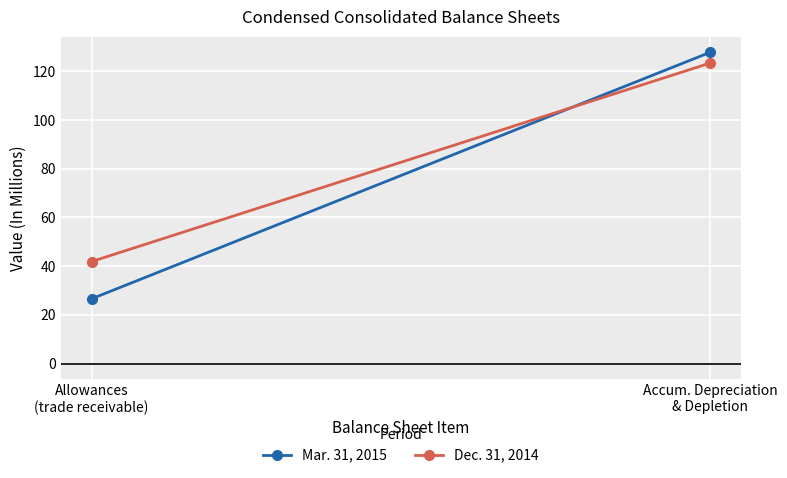

The value of Dec. 31, 2014 at Allowances
(trade receivable) is 41.9. True or false?

True